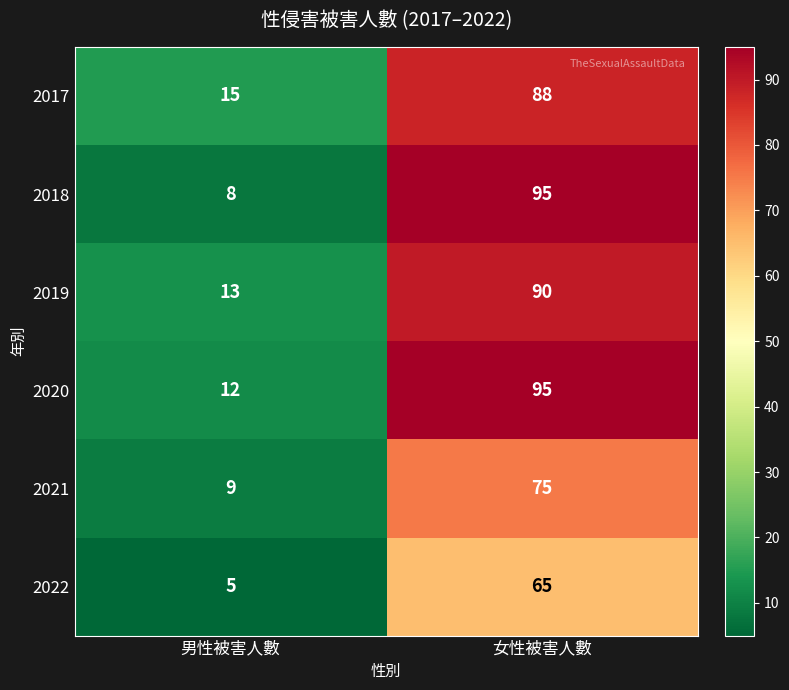

What is the average value of the 2021 series?

42